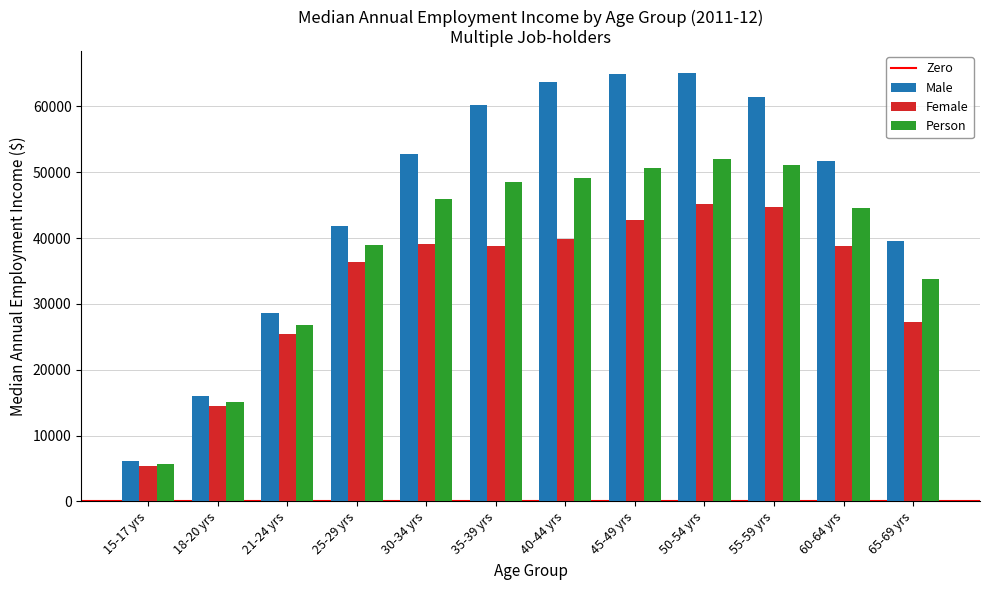

At which label is Male closest to 35631?

65-69 yrs